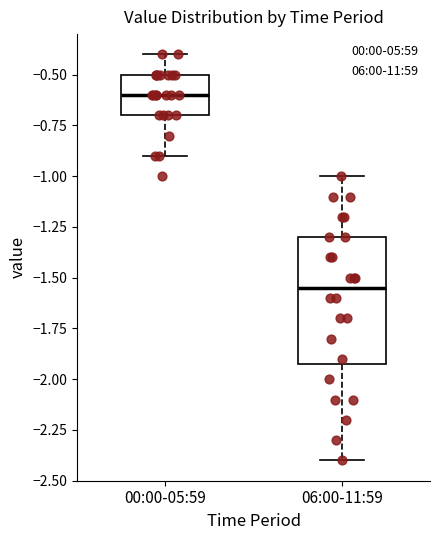

Reading left to right, transcribe this box plot: for each box, give where its median line is, the range the box spans, and where its two whiskers end, as read against the y-axis. The values are not printed on the chart, so give them approximately, as read against the axis.

00:00-05:59: median -0.60, box -0.70 to -0.50, whiskers -0.90 to -0.40
06:00-11:59: median -1.55, box -1.90 to -1.30, whiskers -2.40 to -1.00